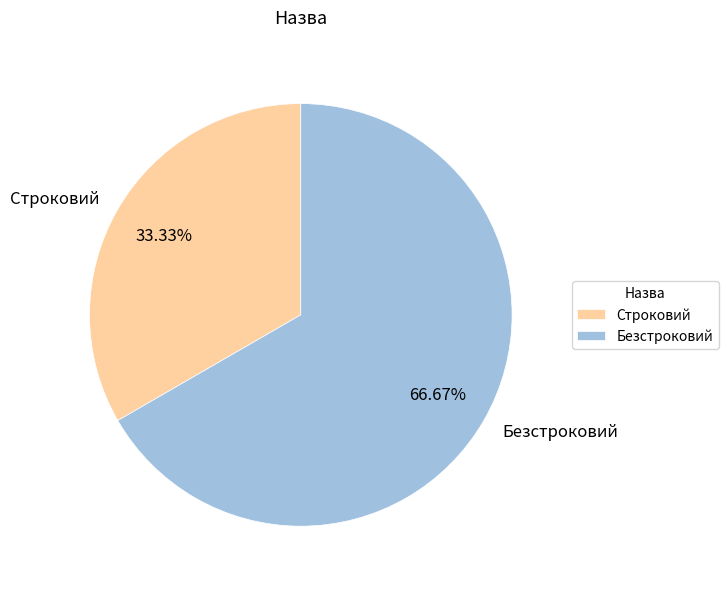

What is the majority slice?

Безстроковий